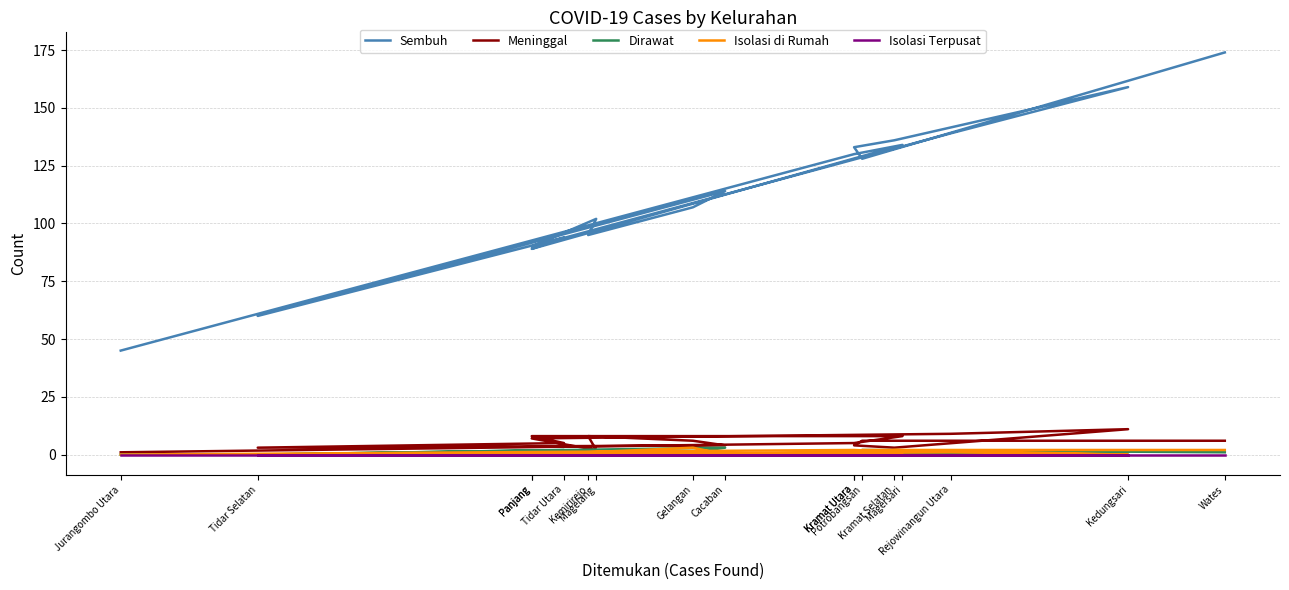

True or false: Meninggal and Dirawat intersect in this chart.

False